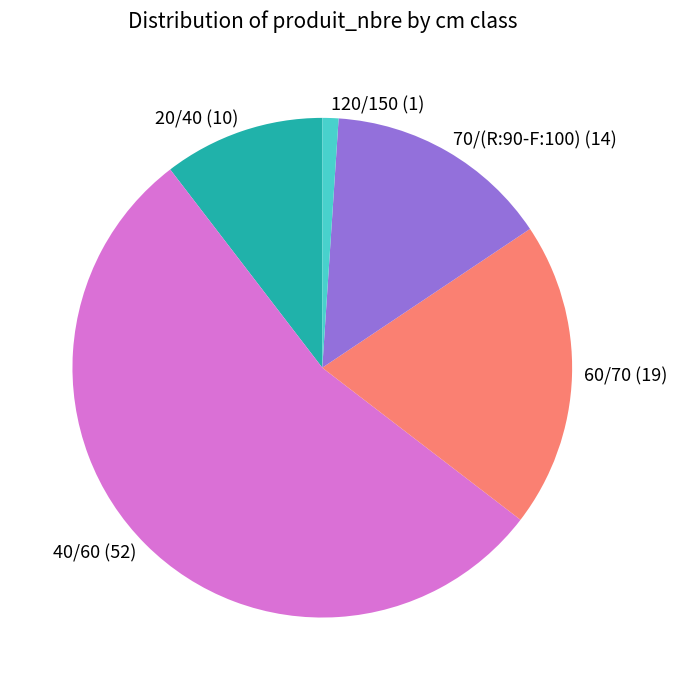

Is it true that 20/40 is 10% of the pie?

True